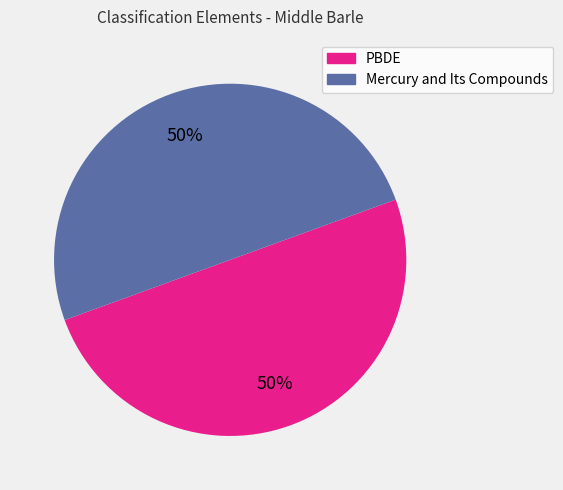

To the nearest percent, what is the average slice percentage?

50%